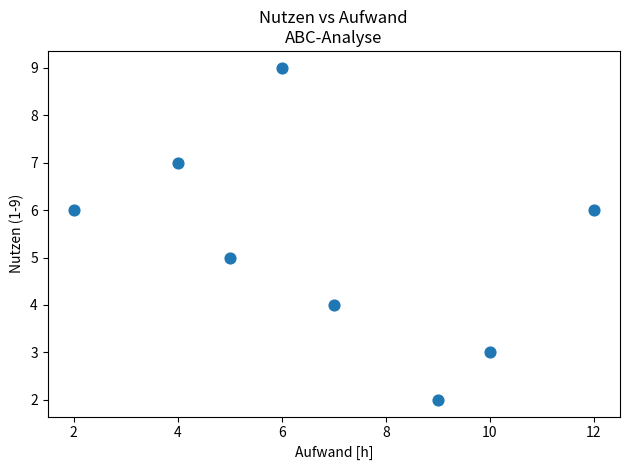

What is the average X value?

7